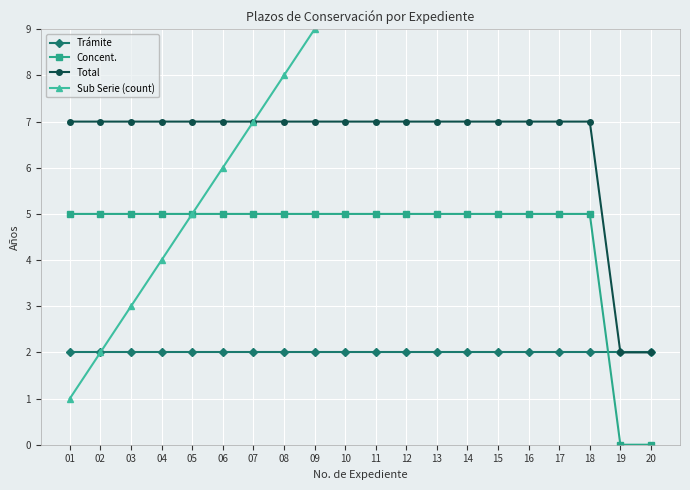

At which category is the sum across all series the highest?

18